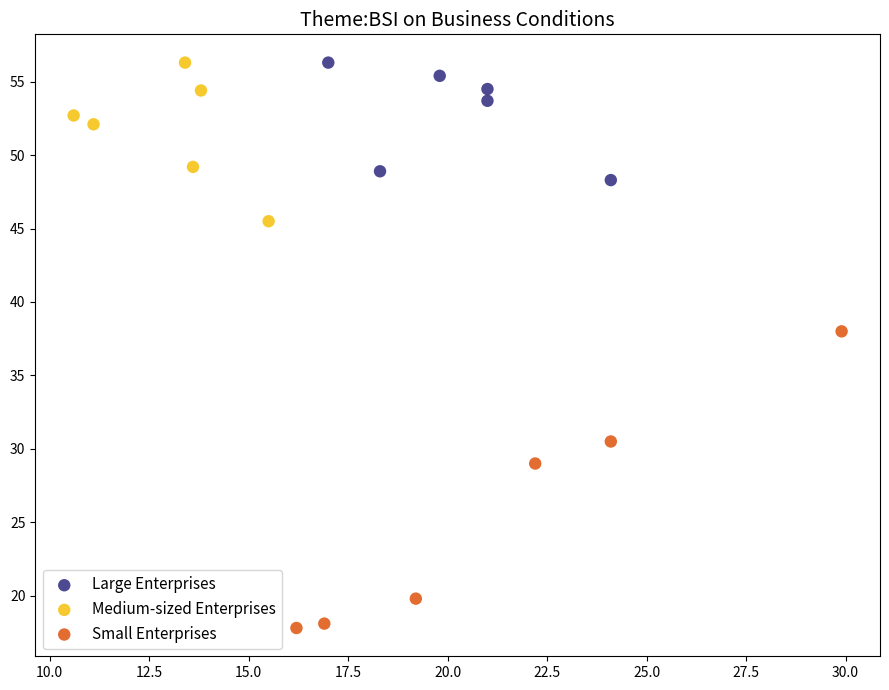

Which series contains the lowest Y value?

Small Enterprises